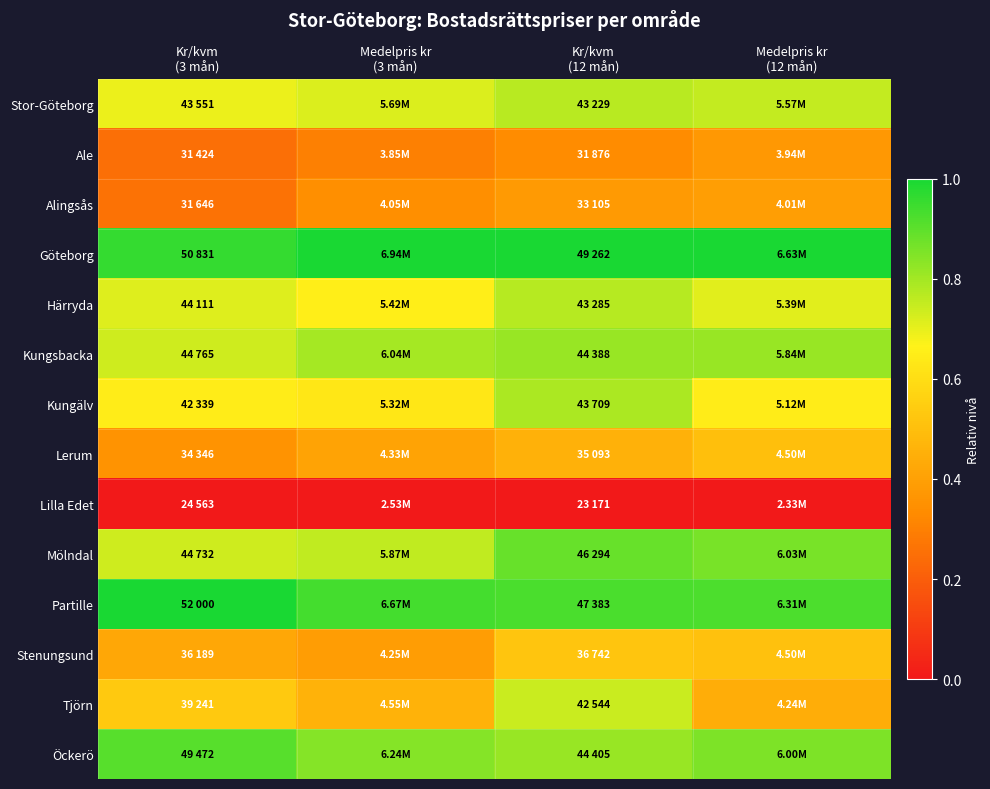

Between Medelpris kr
(12 mån) and Kr/kvm
(3 mån), which is larger?

Medelpris kr
(12 mån)